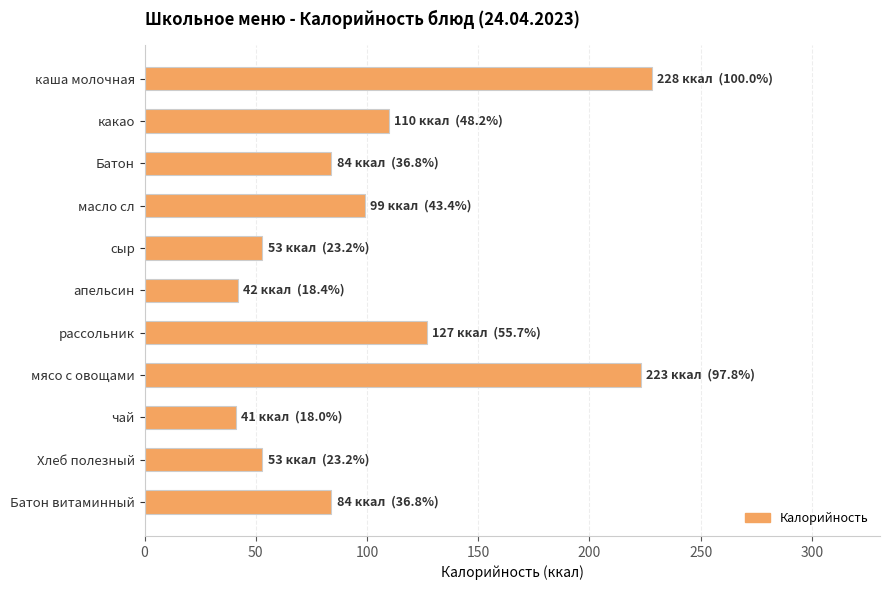

What is the difference between the second highest and second lowest values?

181